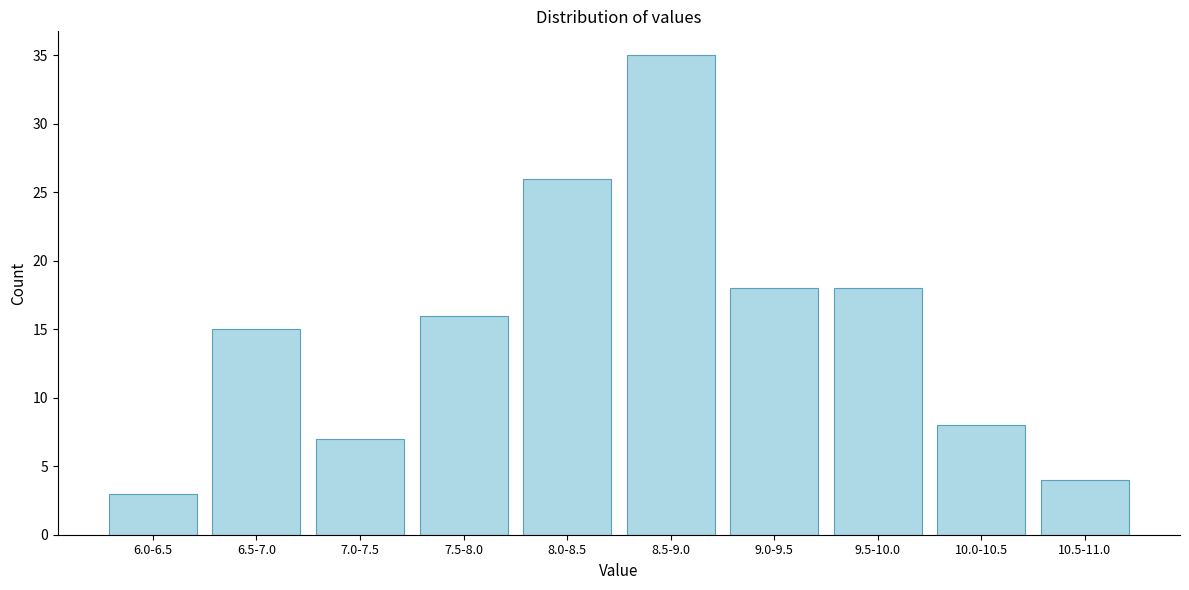

Reading right to left, list all the values displayed in this chart.

10.5-11.0=4	10.0-10.5=8	9.5-10.0=18	9.0-9.5=18	8.5-9.0=35	8.0-8.5=26	7.5-8.0=16	7.0-7.5=7	6.5-7.0=15	6.0-6.5=3